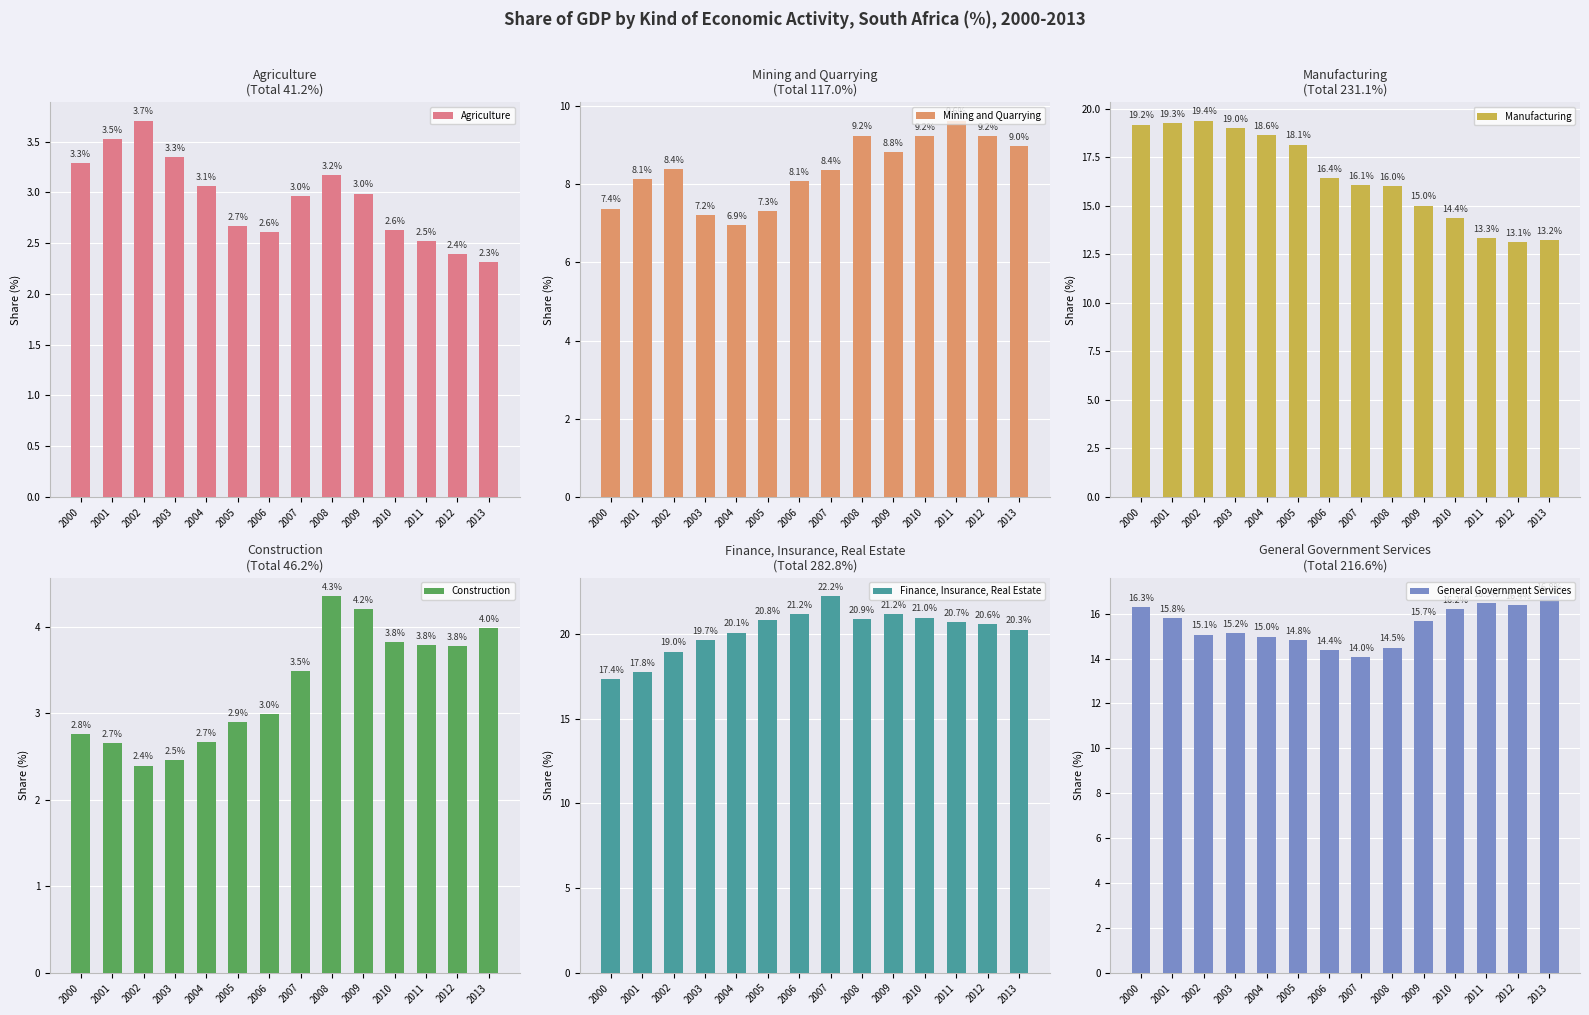

What is the difference between the maximum and minimum values in the Construction series?

2.0